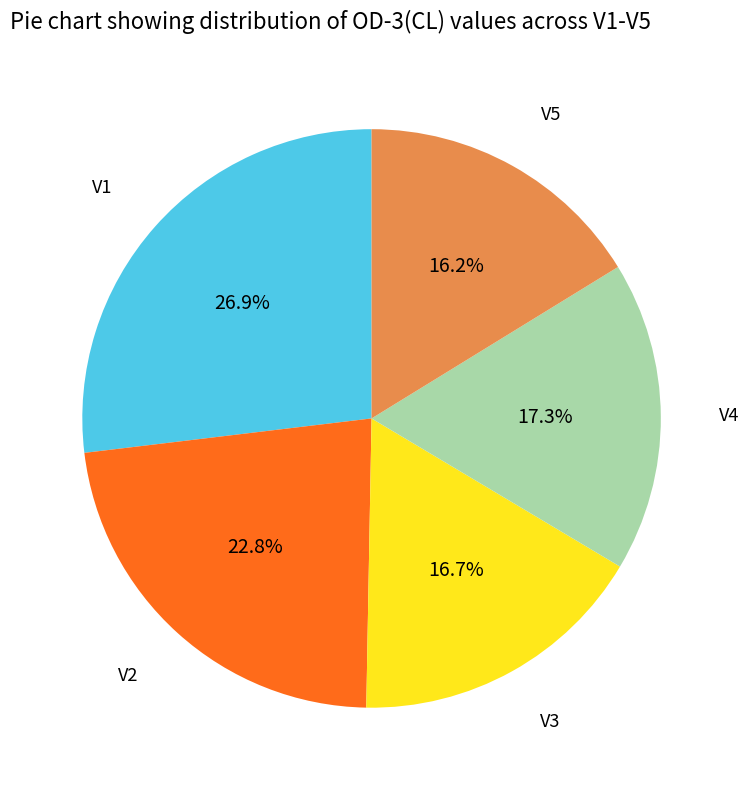

Count the number of slices in the pie.

5